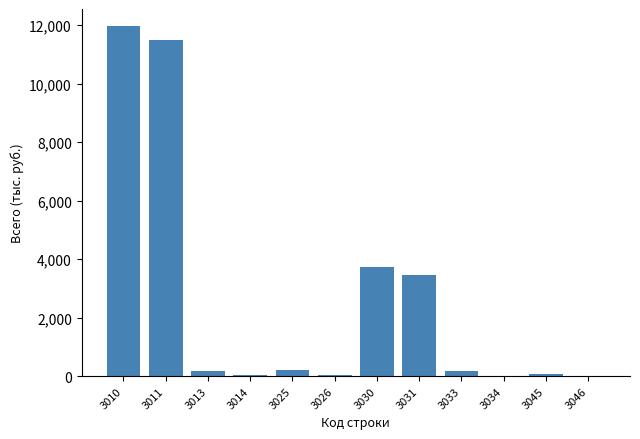

Which has a higher value, 3031 or 3030?

3030